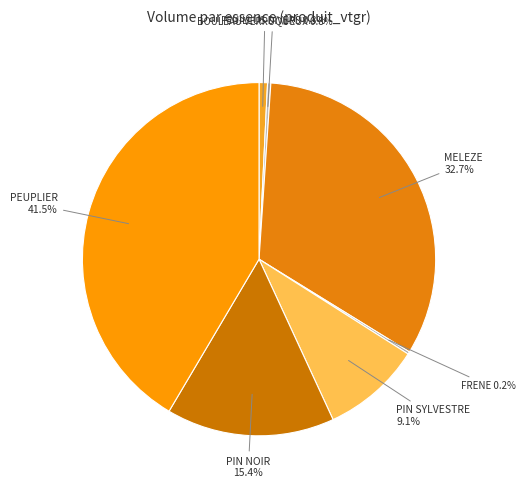

What is the largest slice in the pie chart?

PEUPLIER